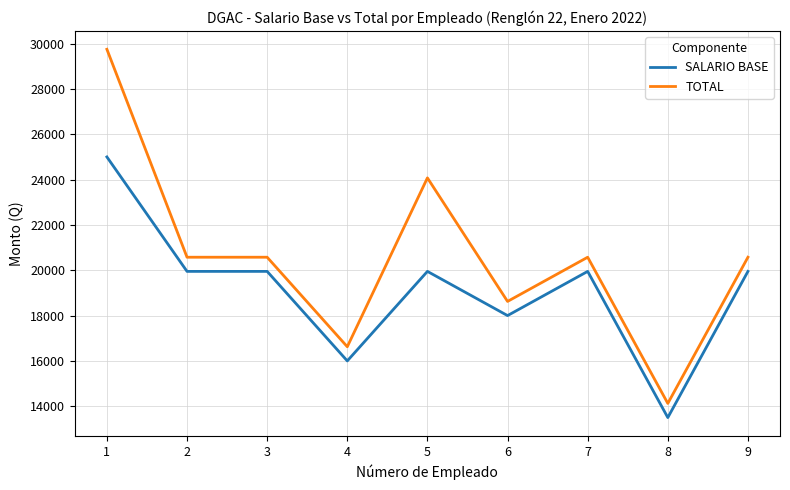

Reading left to right, transcribe all the data shown in this chart.

SALARIO BASE: 25000	19950	19950	16000	19950	18000	19950	13500	19950
TOTAL: 29750	20575	20575	16625	24075	18625	20575	14125	20575